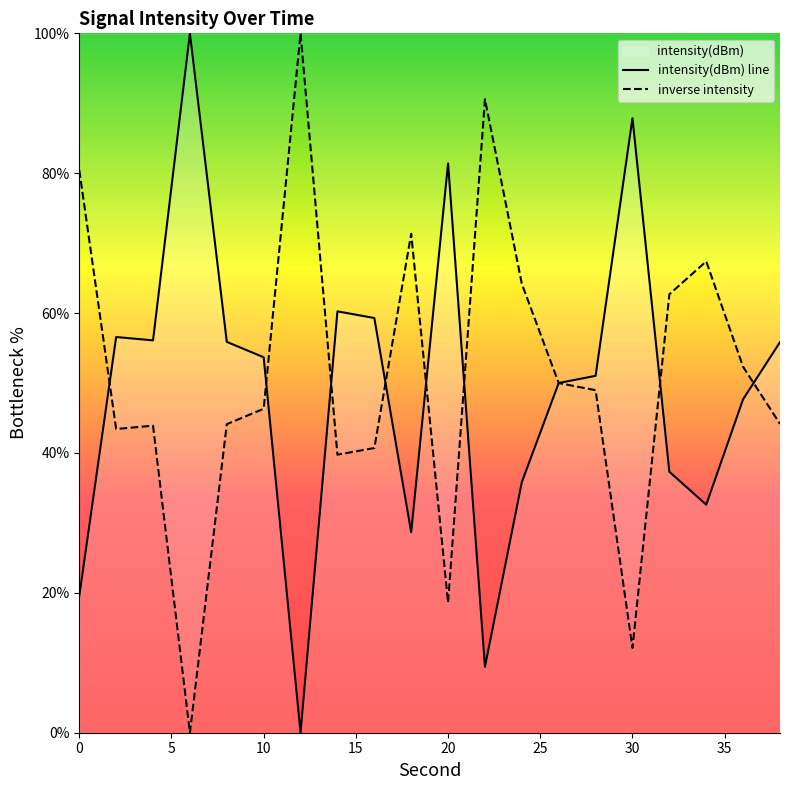

Is it true that inverse intensity equals 38.0 at 0?

False